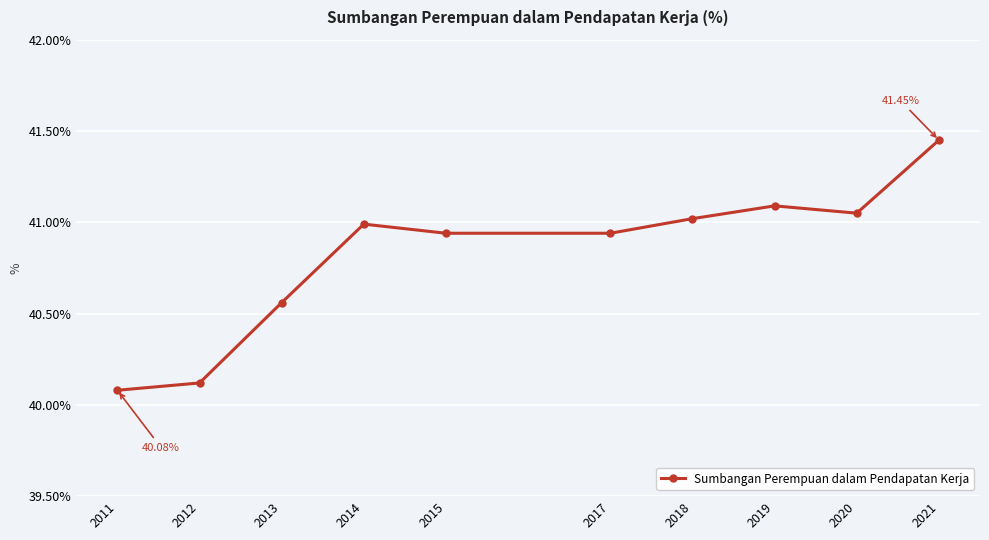

What is the average value?

40.8